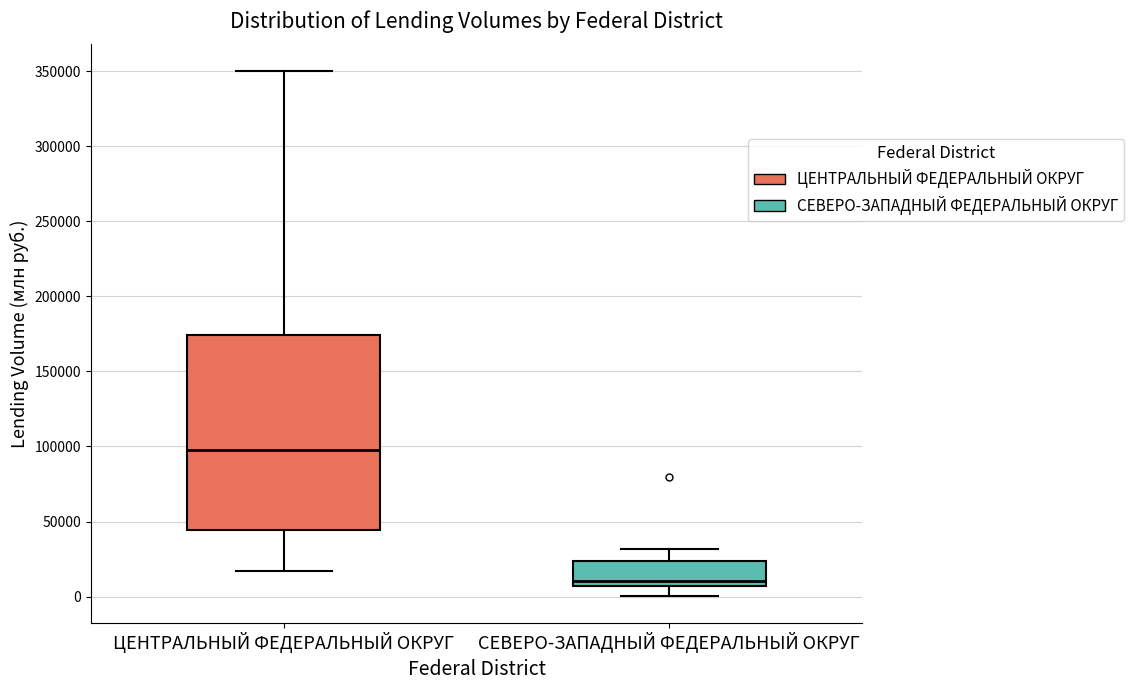

Where is the upper edge of the box for СЕВЕРО-ЗАПАДНЫЙ ФЕДЕРАЛЬНЫЙ ОКРУГ on the y-axis? The values are not printed on the chart, so give them approximately, as read against the axis.

25000